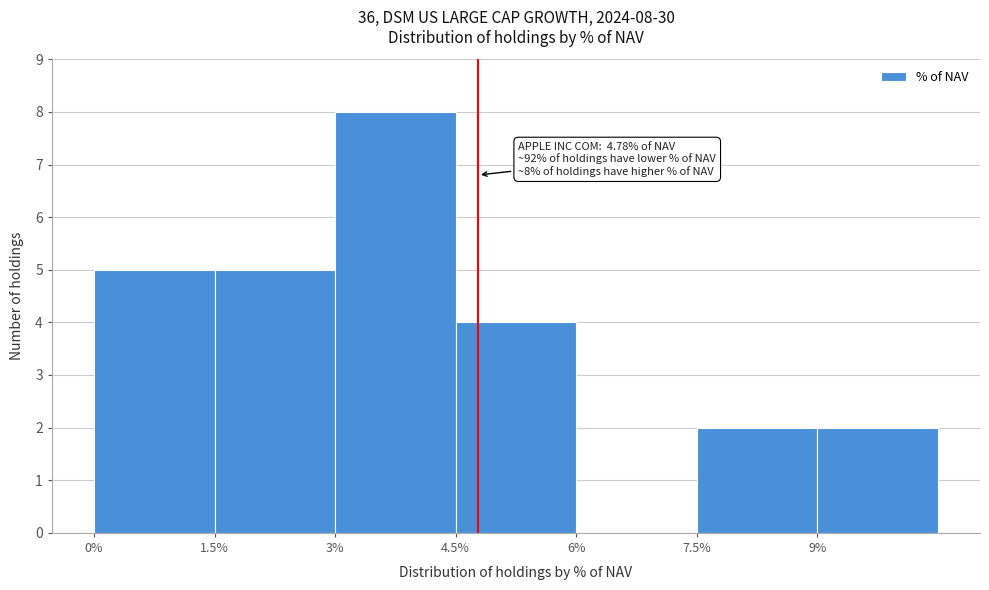

Which range on the x-axis has the tallest bar?

3.0 to 4.5